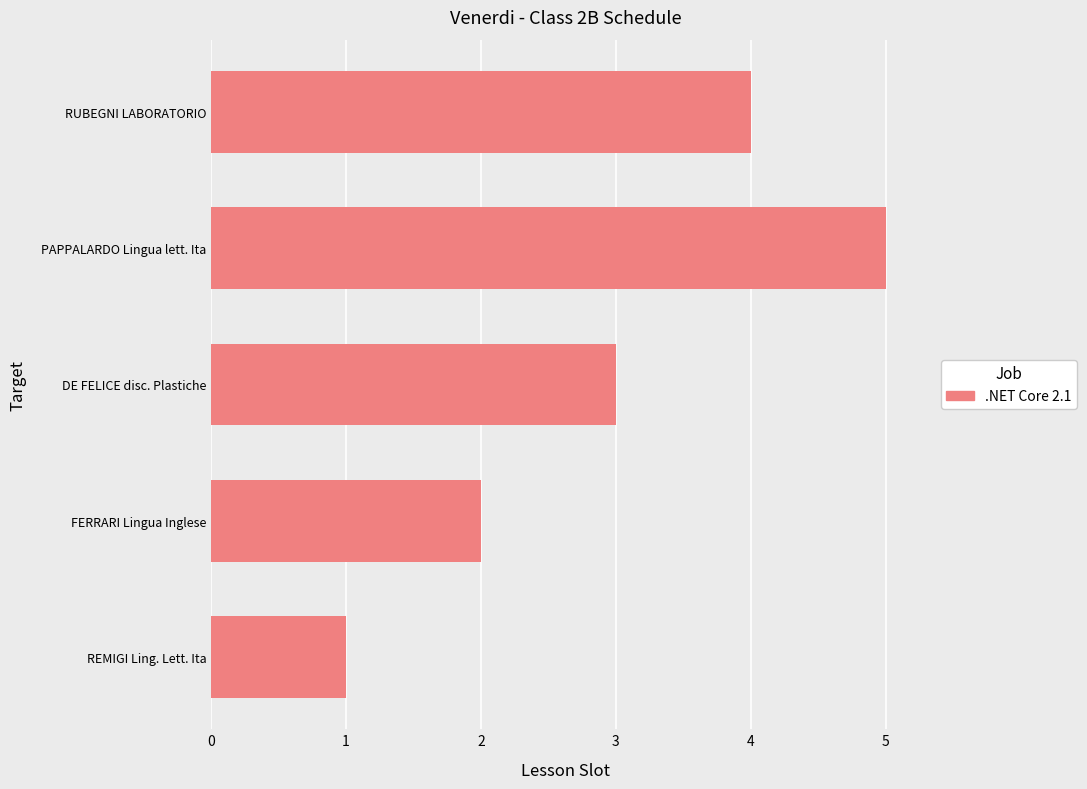

Rank the categories by value from highest to lowest.

PAPPALARDO Lingua lett. Ita, RUBEGNI LABORATORIO, DE FELICE disc. Plastiche, FERRARI Lingua Inglese, REMIGI Ling. Lett. Ita